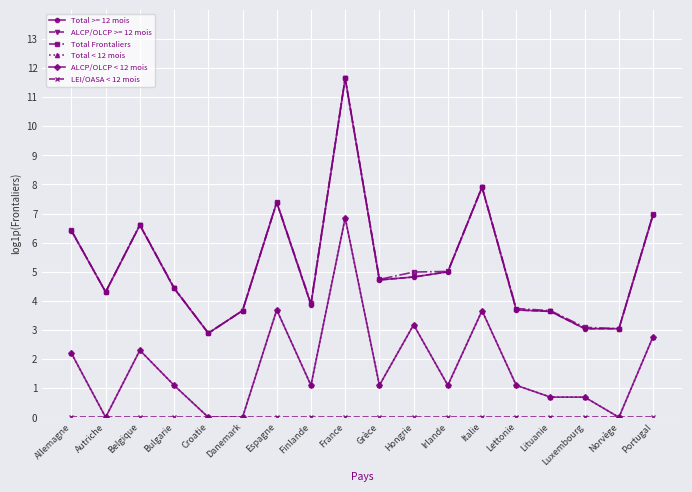

Is the value of LEI/OASA < 12 mois at Finlande greater than the value of ALCP/OLCP < 12 mois at Irlande?

No